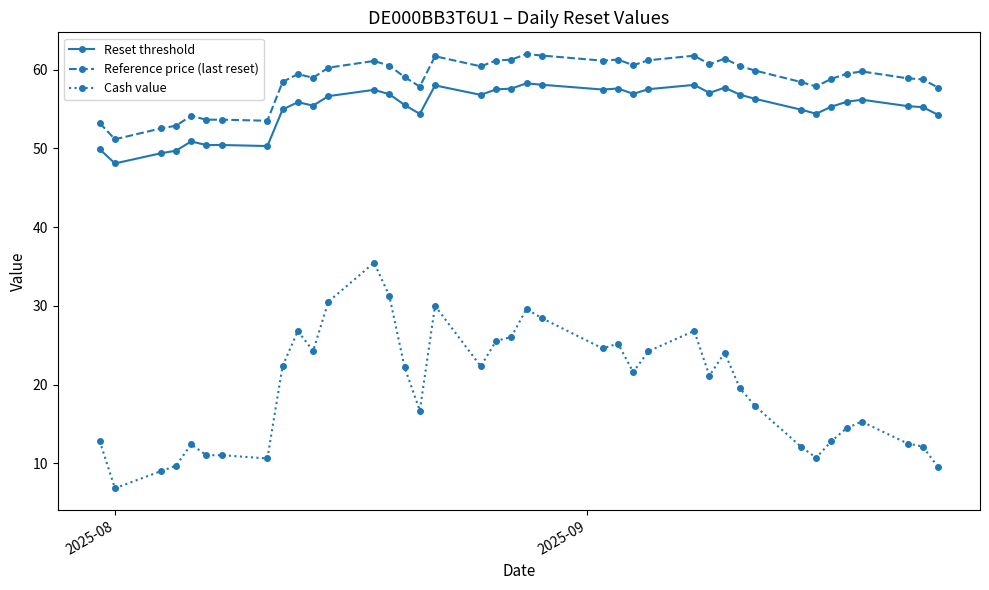

What is the value of the Reference price (last reset) point at the 26th from the left?

61.2